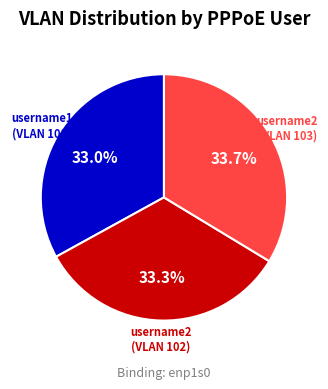

Is username2 (VLAN 103) the majority of the pie?

No